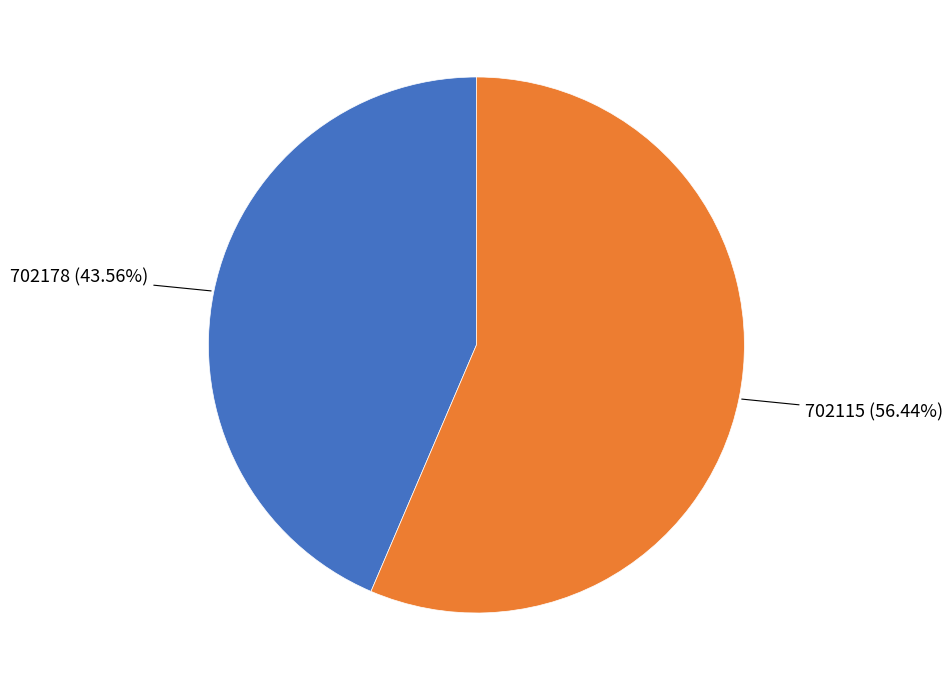

Count the number of slices in the pie.

2